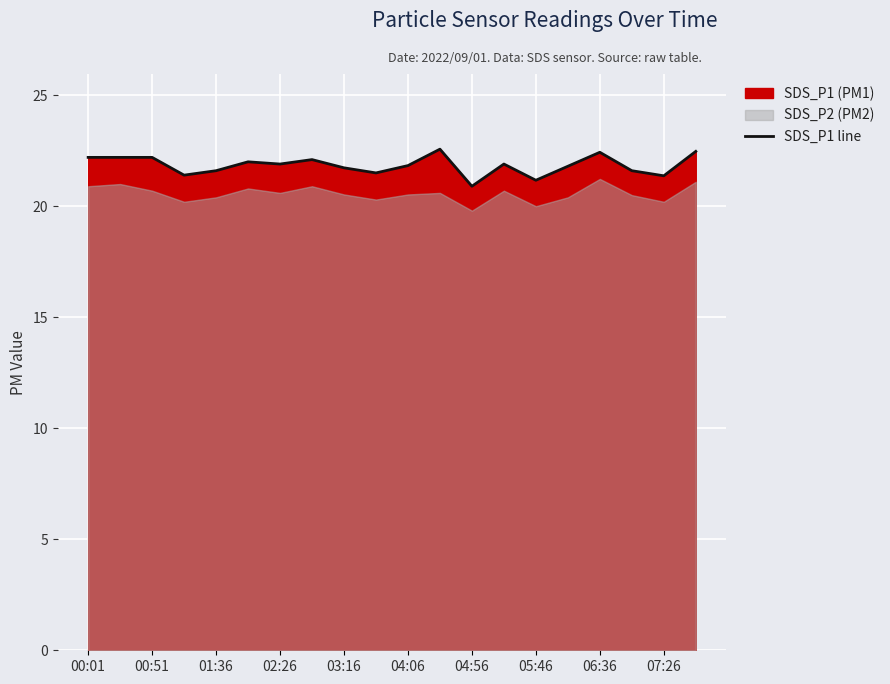

How many interior local peaks (higher than both neighbors) does the data have?

5